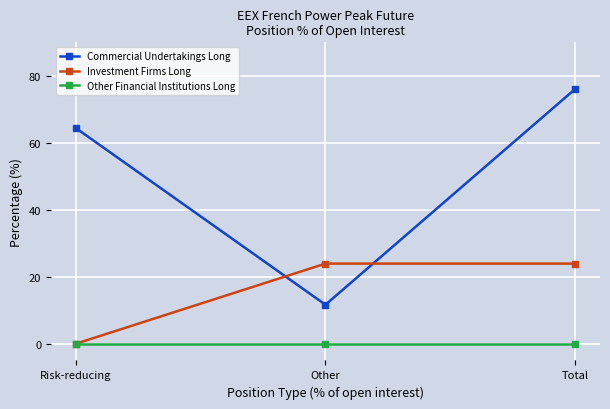

List the series in order of their overall mean, lowest first.

Other Financial Institutions Long, Investment Firms Long, Commercial Undertakings Long